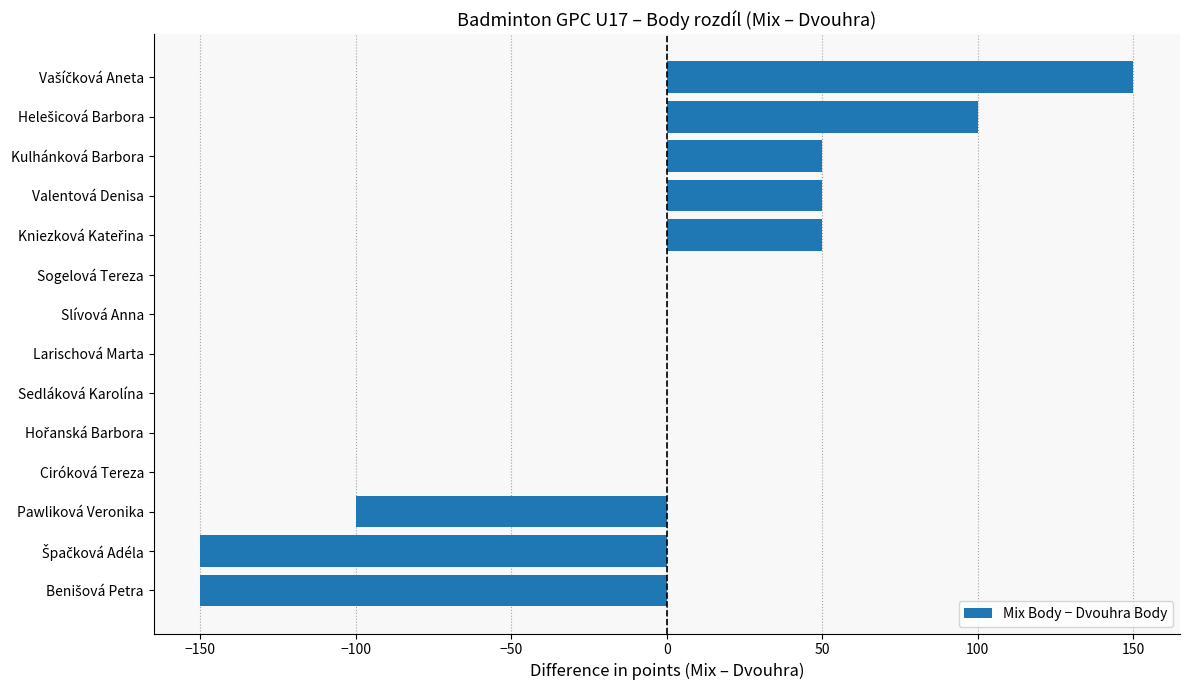

Are the bars grouped side by side (vs. stacked)?

No